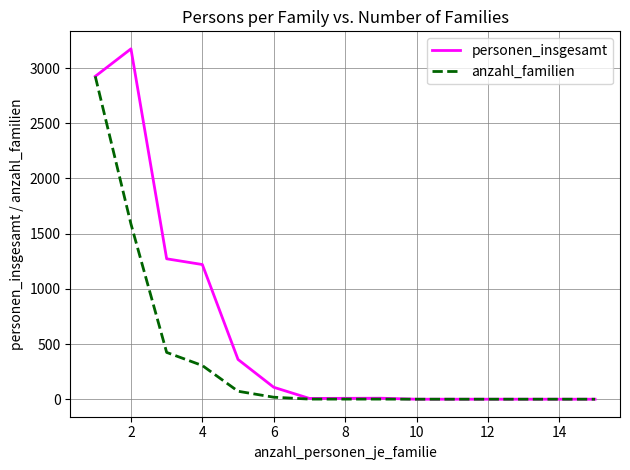

List the series in order of their overall mean, highest first.

personen_insgesamt, anzahl_familien